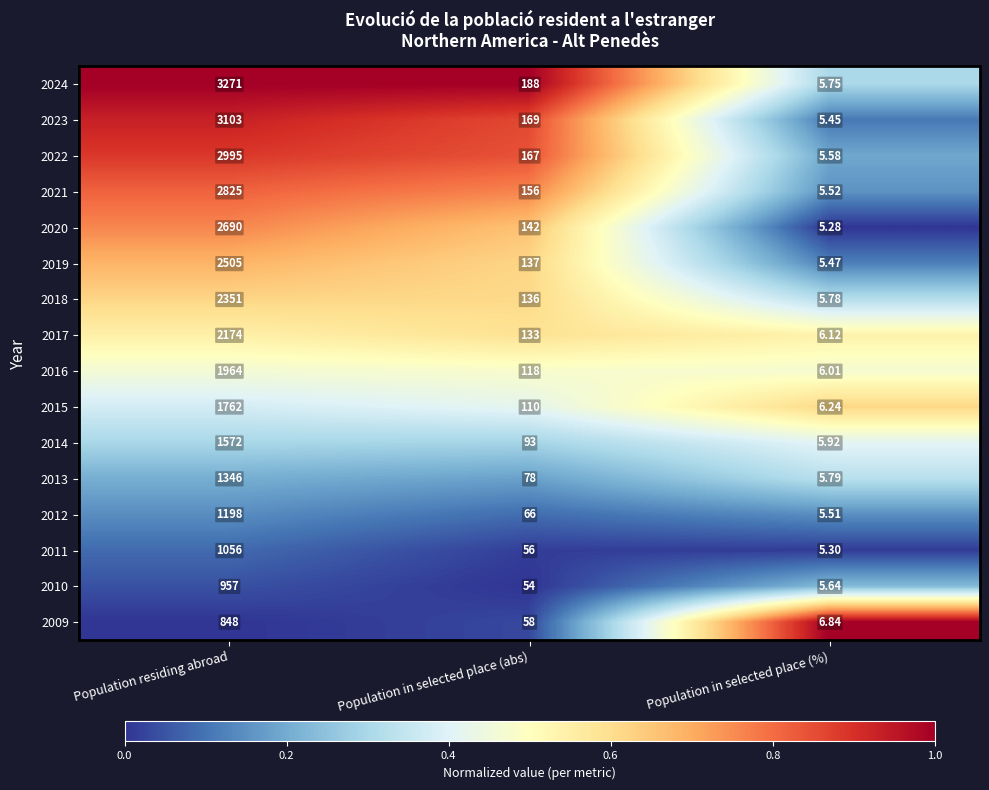

How many data points does each series have?

3